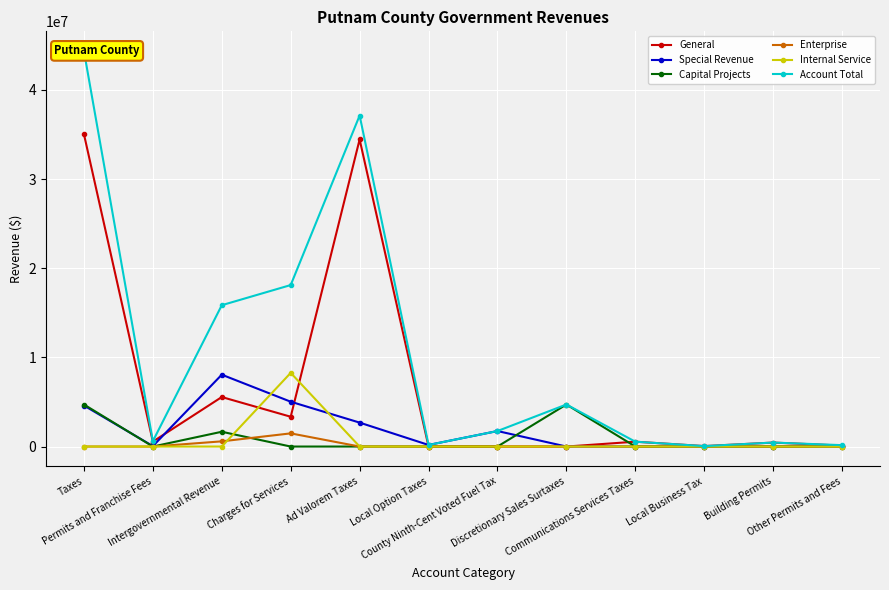

How many series are shown in this chart?

6